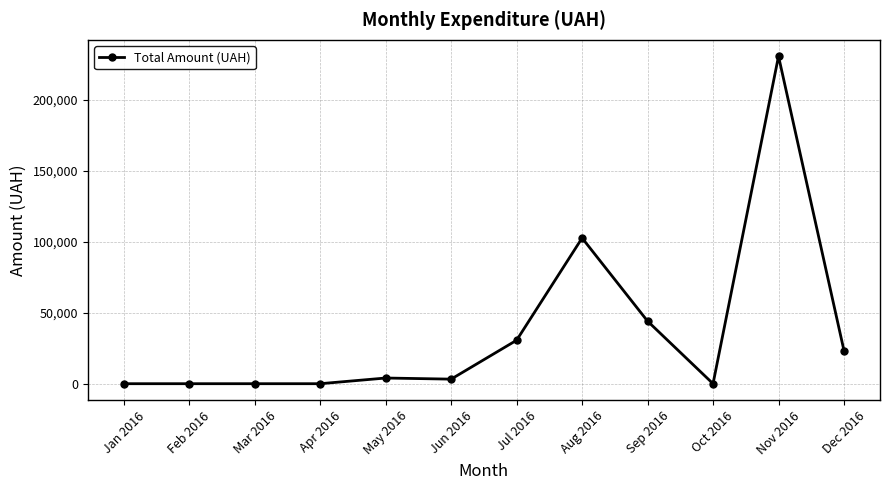

True or false: the data has more than 0 interior local peaks.

True